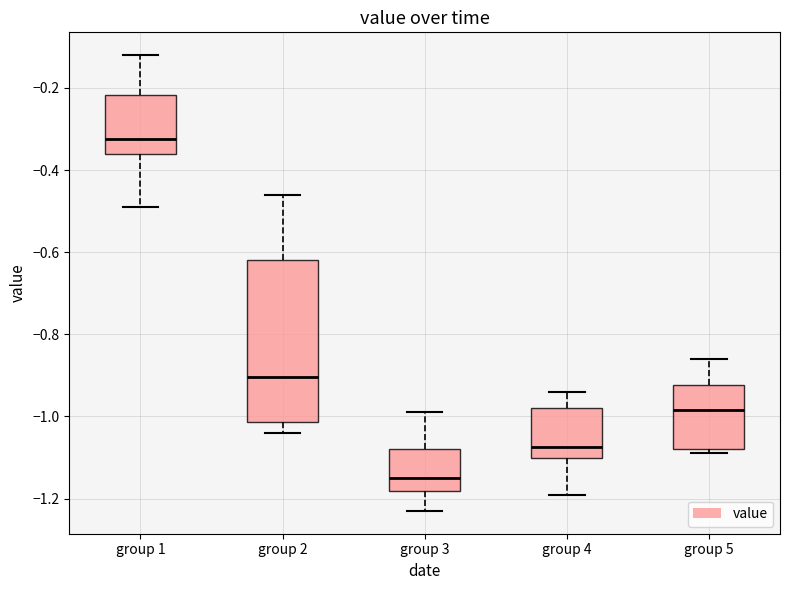

Which box is the tallest, from its lower edge to its upper edge?

group 2